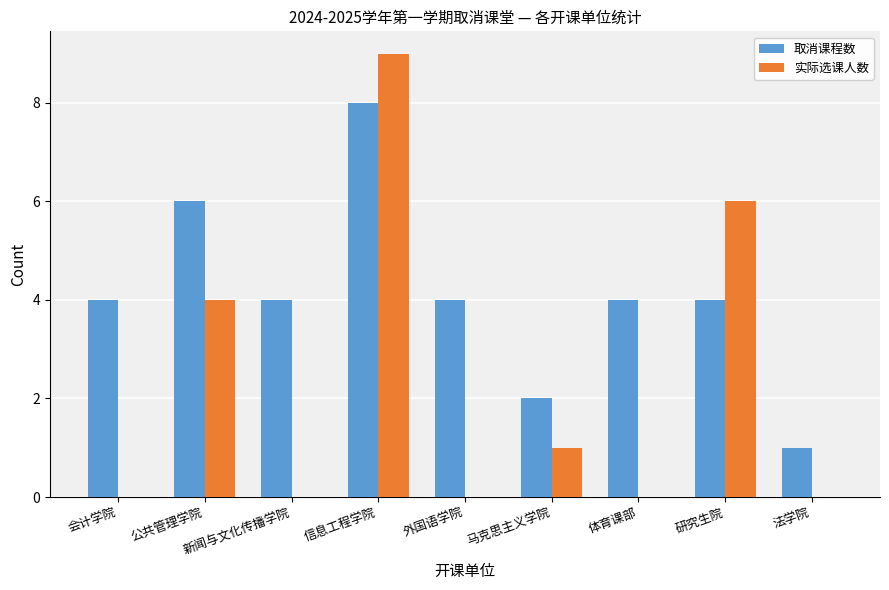

What is the sum of all 实际选课人数 values?

20